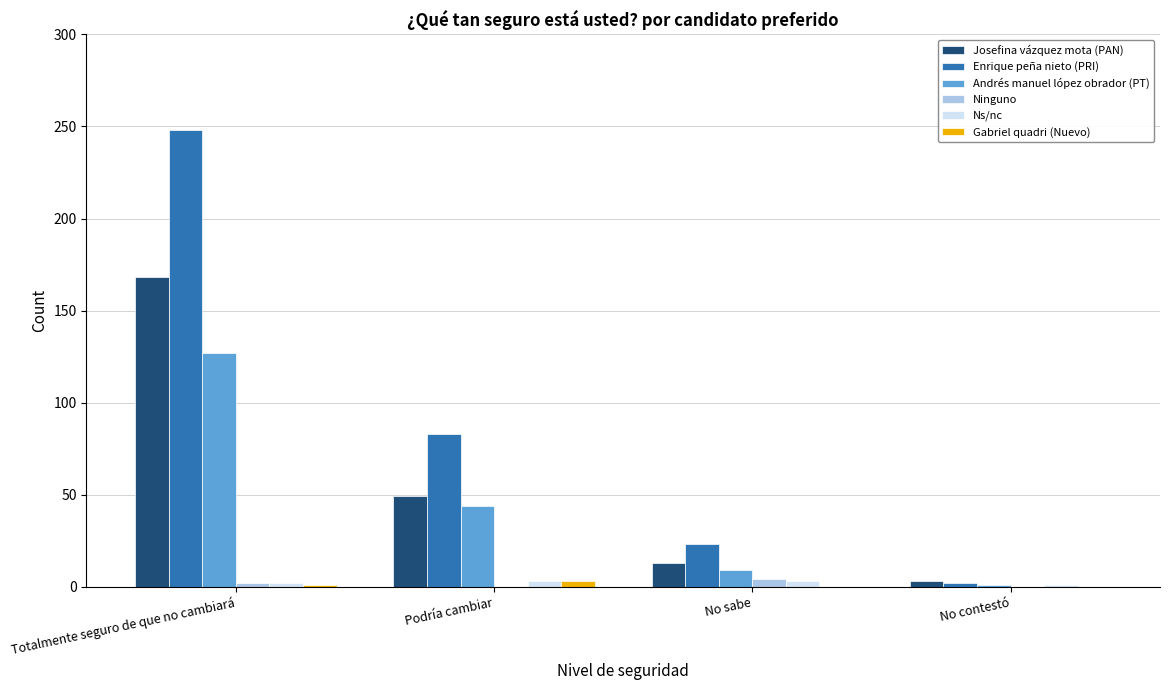

Is it true that Ns/nc equals 1 at No contestó?

True